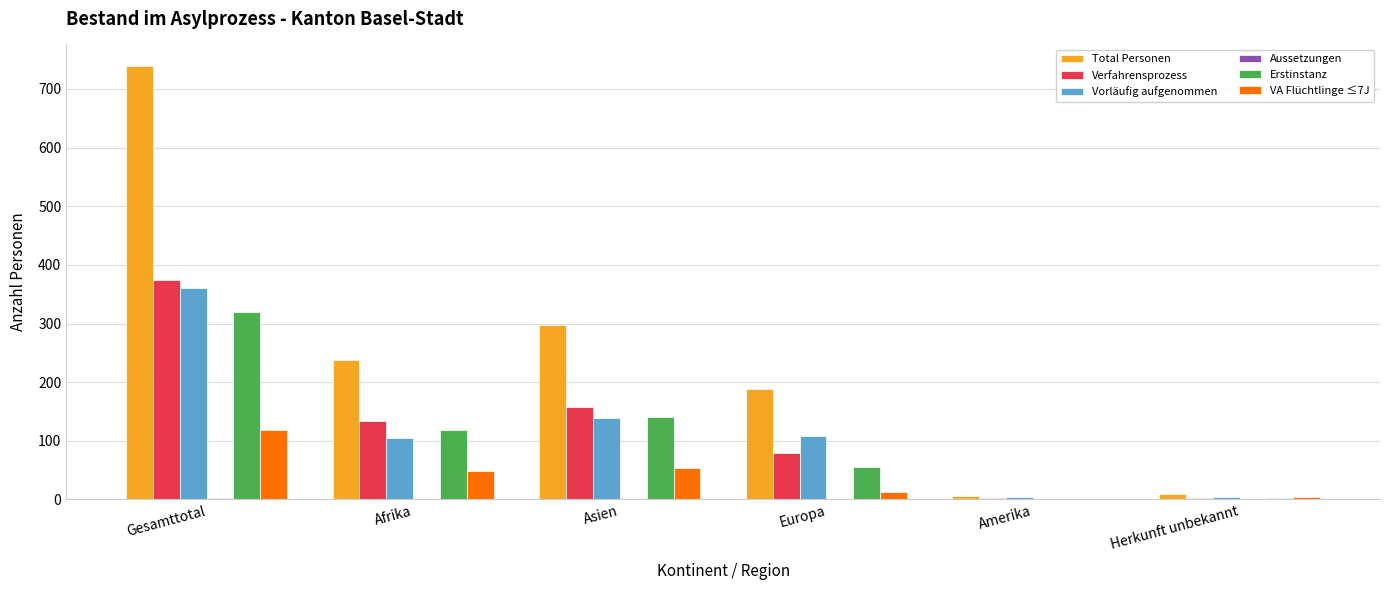

The Verfahrensprozess series shows 70 at Afrika. True or false?

False